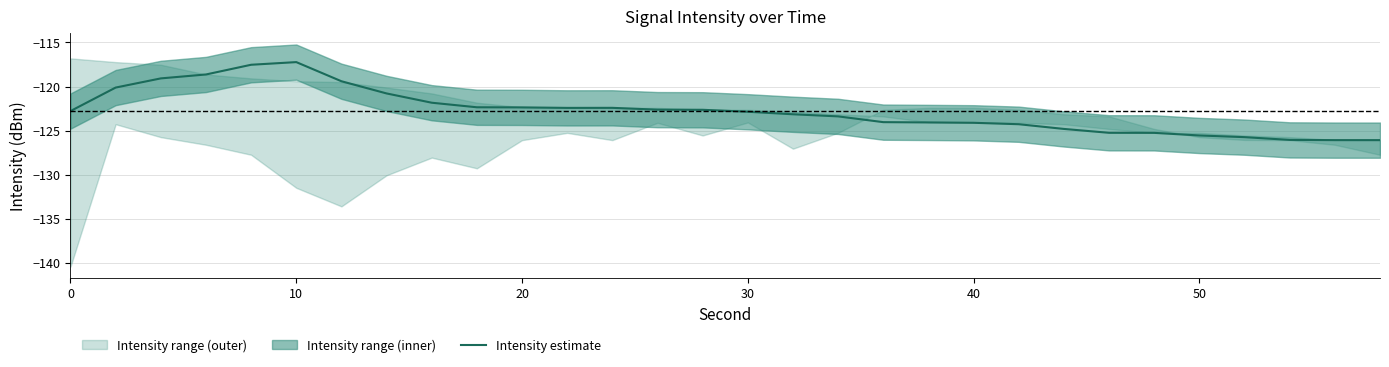

At which label does the data first exceed -122?

10